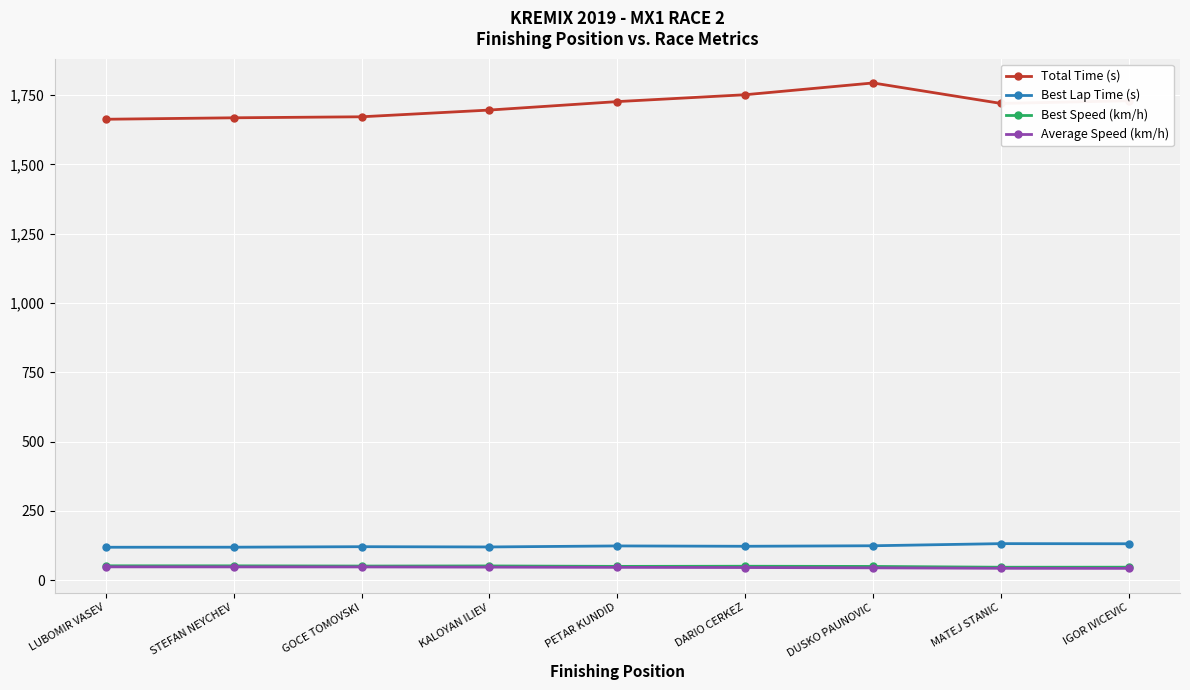

What is the maximum value shown in the chart?

1794.1